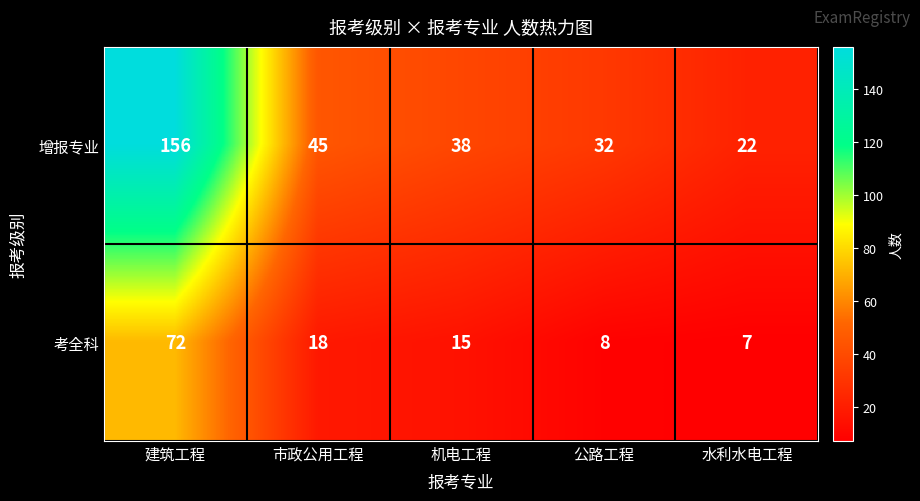

What is the highest value of the 考全科 series?

72